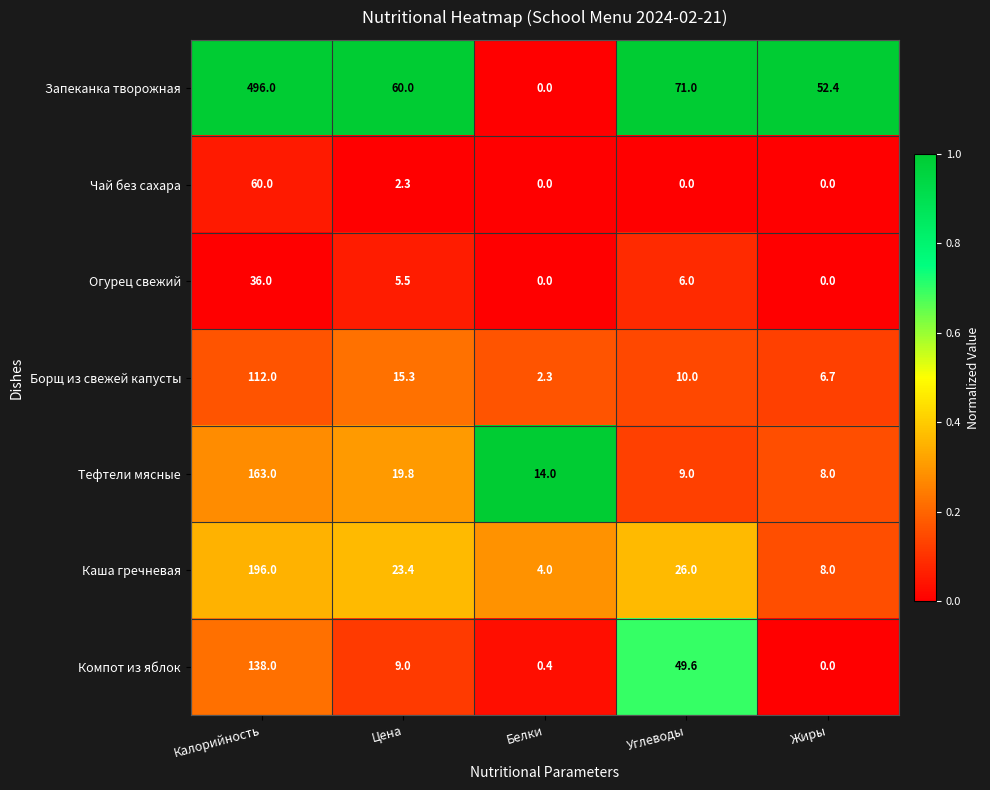

What is the difference between the maximum and second lowest values in the Каша гречневая series?

188.0